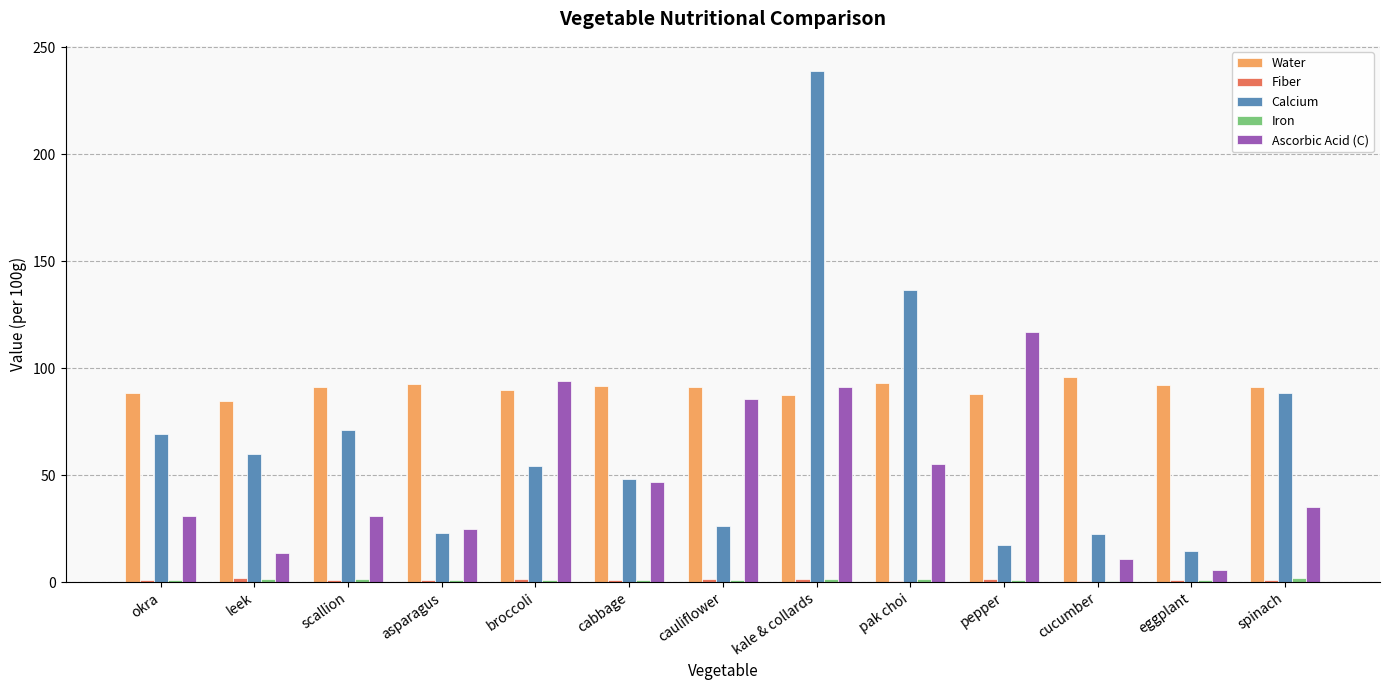

Which series has the largest total across all categories?

Water